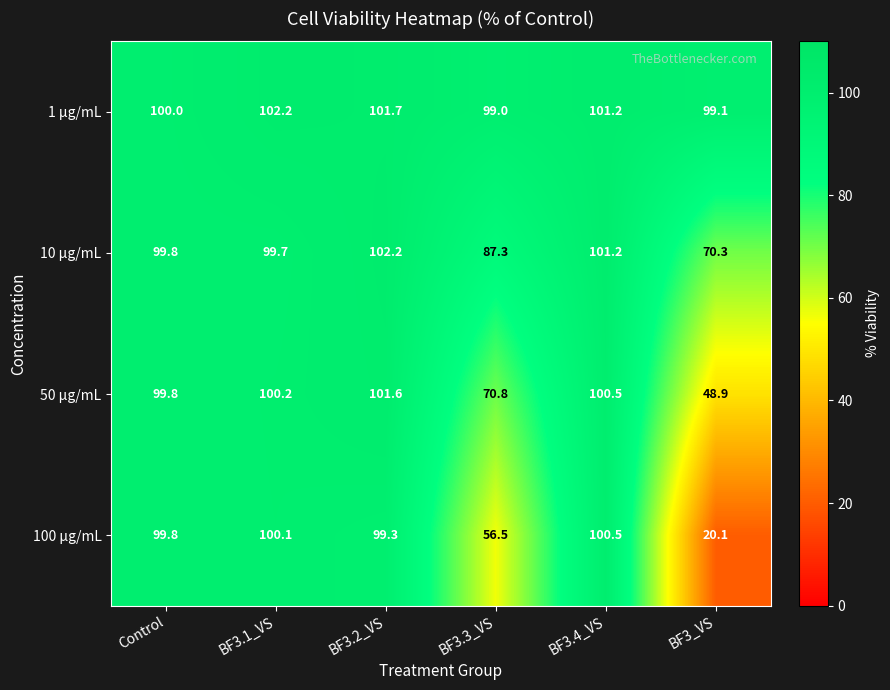

The value of 10 µg/mL at BF3.4_VS is 174.6. True or false?

False